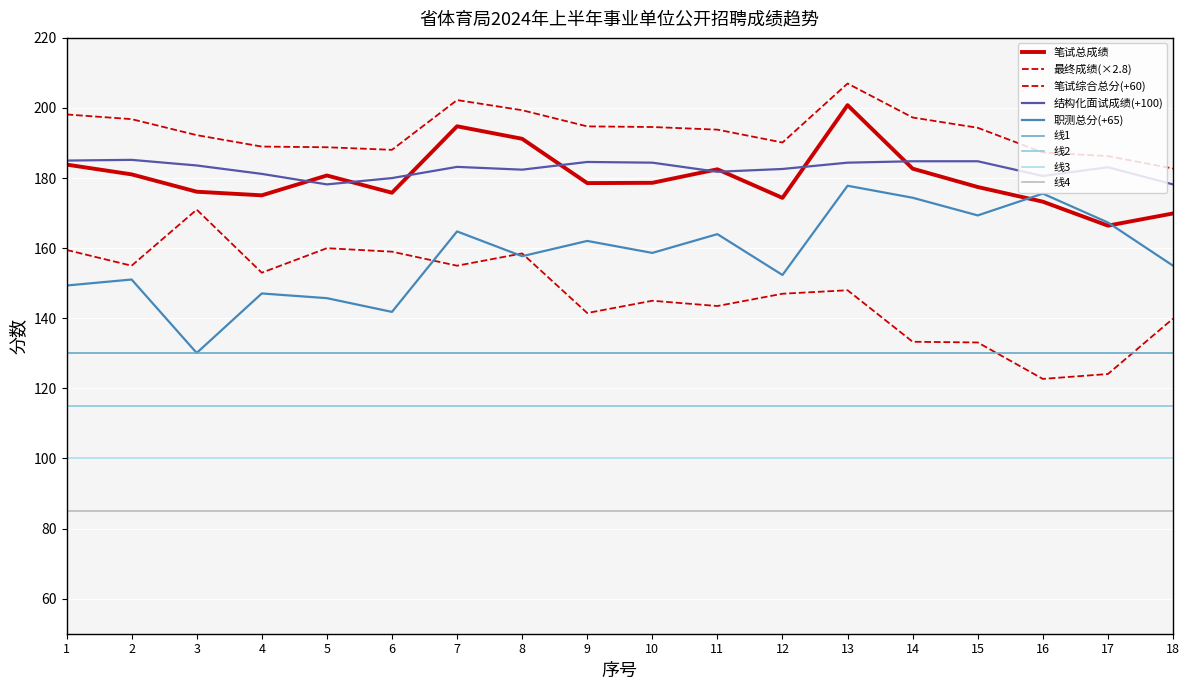

Reading left to right, list all the values displayed in this chart.

笔试综合总分: 1=159.5	2=155.0	3=171.0	4=153.0	5=160.0	6=159.0	7=155.0	8=158.5	9=141.5	10=145.0	11=143.5	12=147.0	13=148.0	14=133.3	15=133.1	16=122.7	17=124.1	18=139.9
笔试总成绩: 1=183.8	2=181.1	3=176.1	4=175.1	5=180.7	6=175.8	7=194.8	8=191.2	9=178.6	10=178.7	11=182.5	12=174.3	13=200.8	14=182.7	15=177.4	16=173.3	17=166.4	18=169.9
结构化面试成绩: 1=185.0	2=185.2	3=183.6	4=181.2	5=178.2	6=180.0	7=183.2	8=182.4	9=184.6	10=184.4	11=181.8	12=182.6	13=184.4	14=184.8	15=184.8	16=180.6	17=183.1	18=178.2
最终成绩: 1=198.2	2=196.8	3=192.3	4=189.0	5=188.8	6=188.1	7=202.3	8=199.4	9=194.8	10=194.6	11=193.8	12=190.1	13=207.0	14=197.3	15=194.3	16=187.3	17=186.3	18=182.7
职测总分: 1=149.3	2=151.1	3=130.1	4=147.1	5=145.7	6=141.8	7=164.8	8=157.7	9=162.1	10=158.7	11=164.0	12=152.3	13=177.8	14=174.4	15=169.3	16=175.6	17=167.3	18=155.0